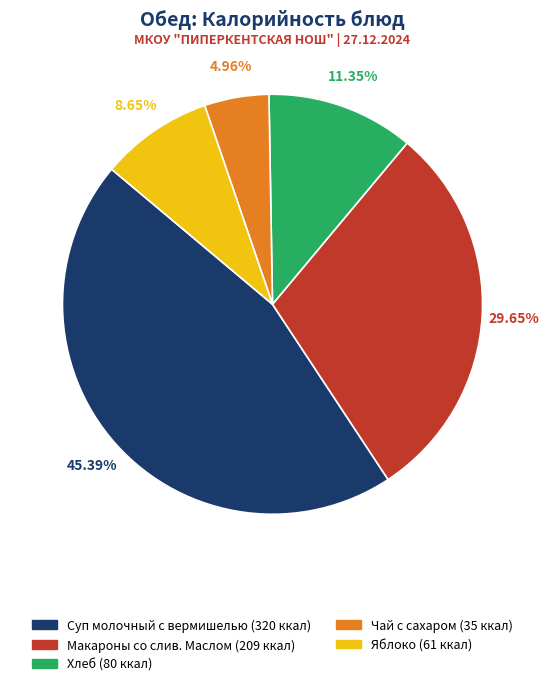

Is Хлеб the majority of the pie?

No